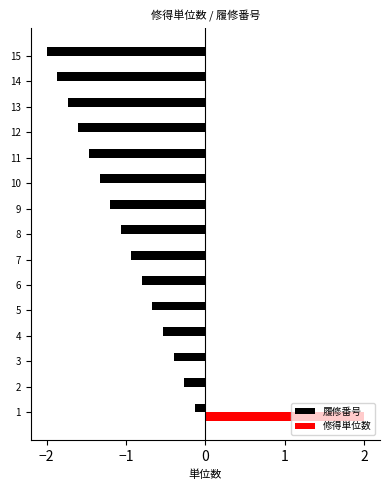

What is the spread (max minus min) of values at 11?

1.5